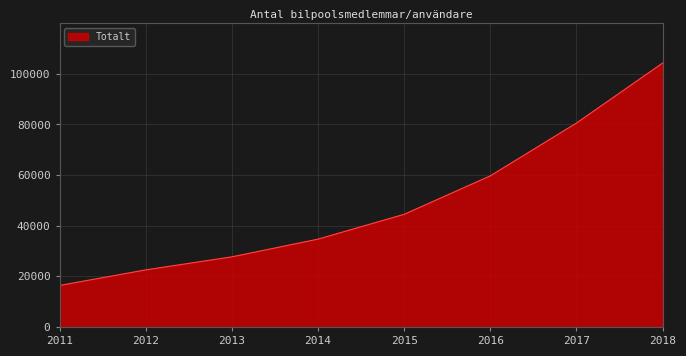

Between 2015 and 2011, which is larger?

2015